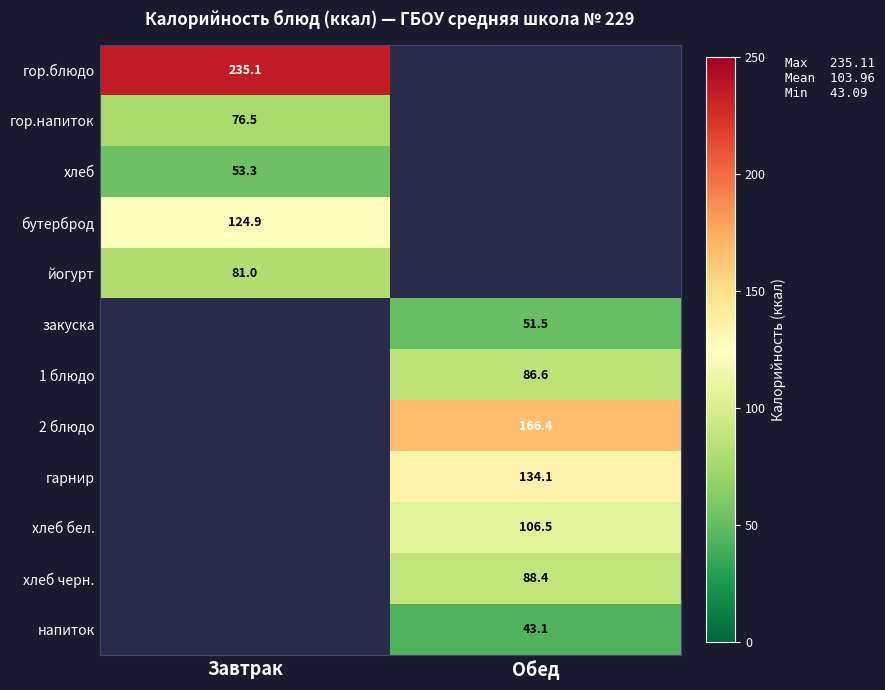

At how many categories does at least one series exceed 233?

1